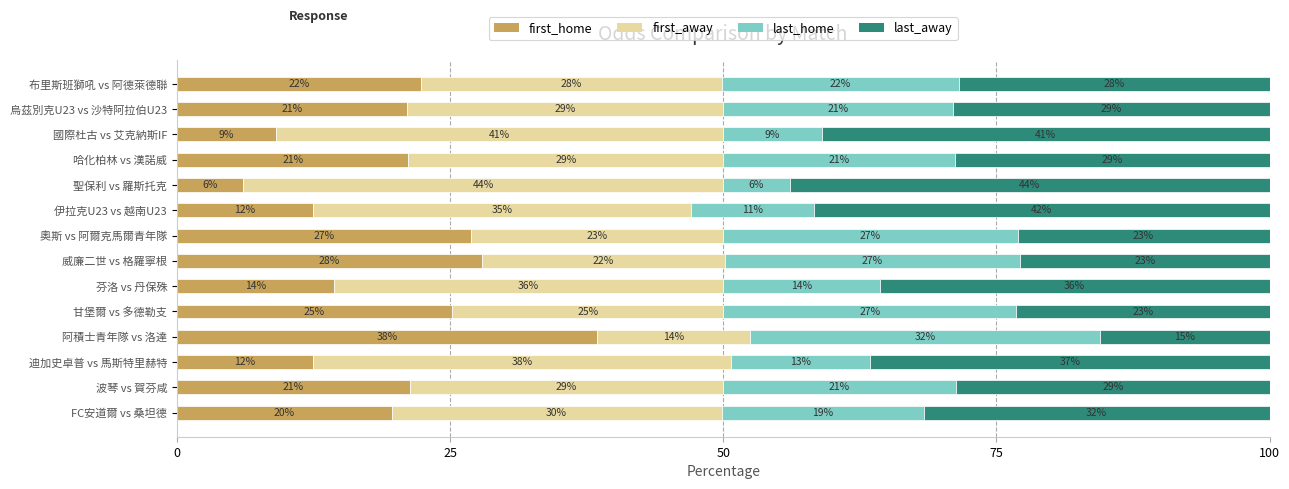

What is the total value across all series at 布里斯班獅吼 vs 阿德萊德聯?

100.0